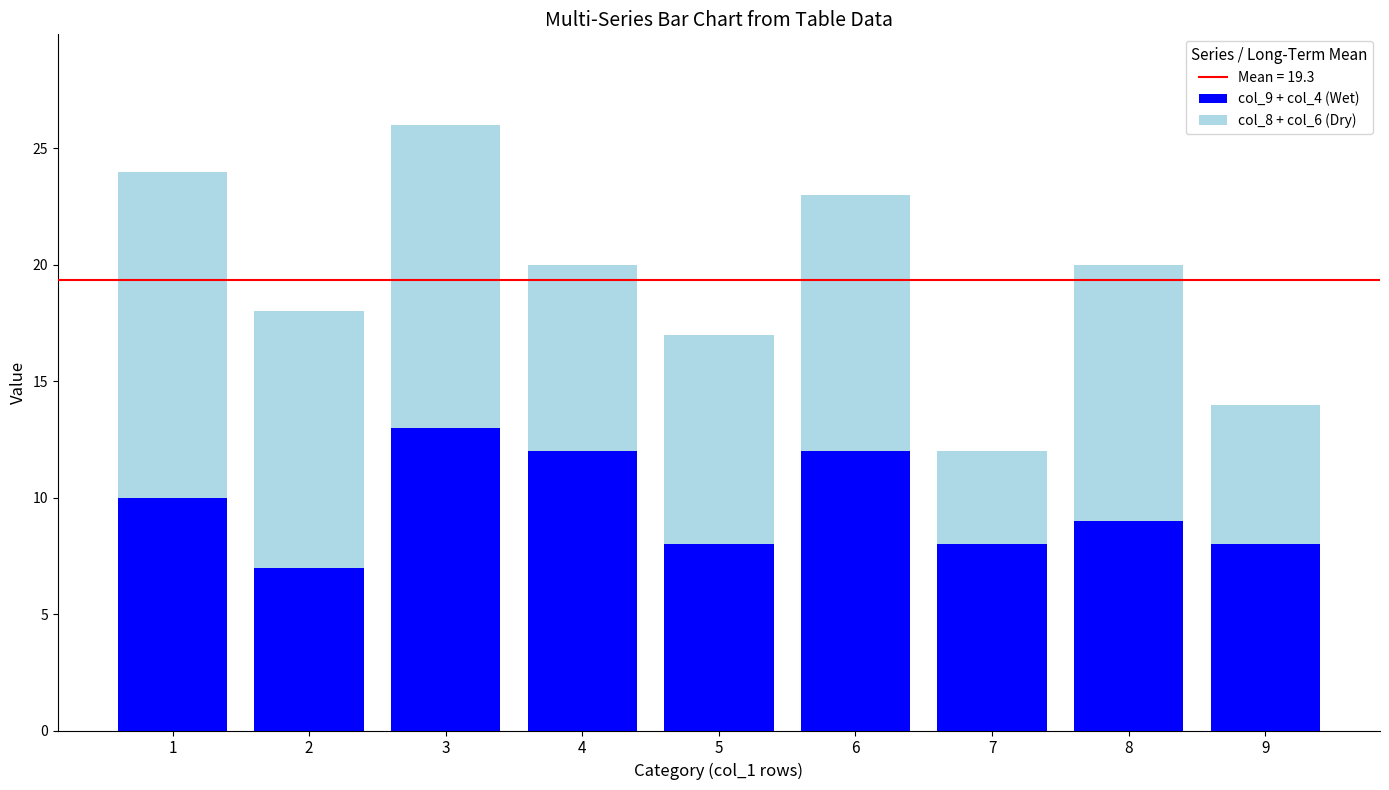

True or false: col_9 + col_4 (Wet) has a value of 8 at 5.

True